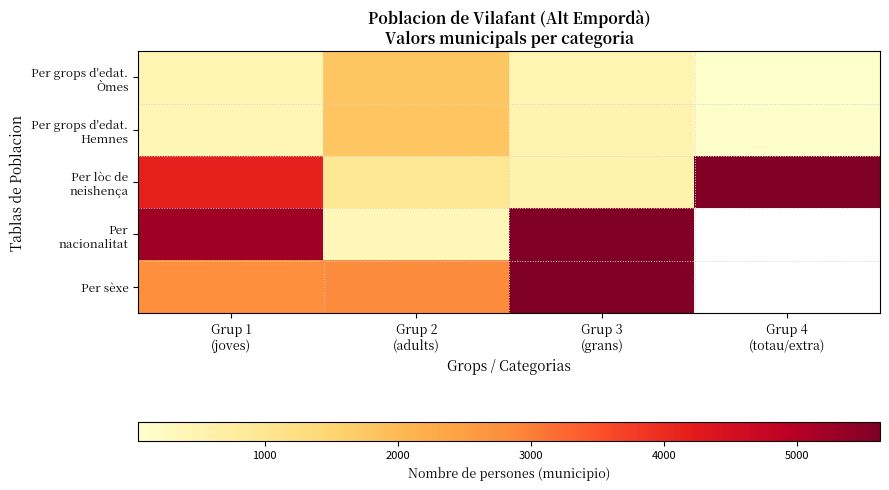

At Grup 2 (adults), list the series in order from largest to smallest.

Per sèxe, Per grops d'edat. Hemnes, Per grops d'edat. Òmes, Per lòc de neishença, Per nacionalitat